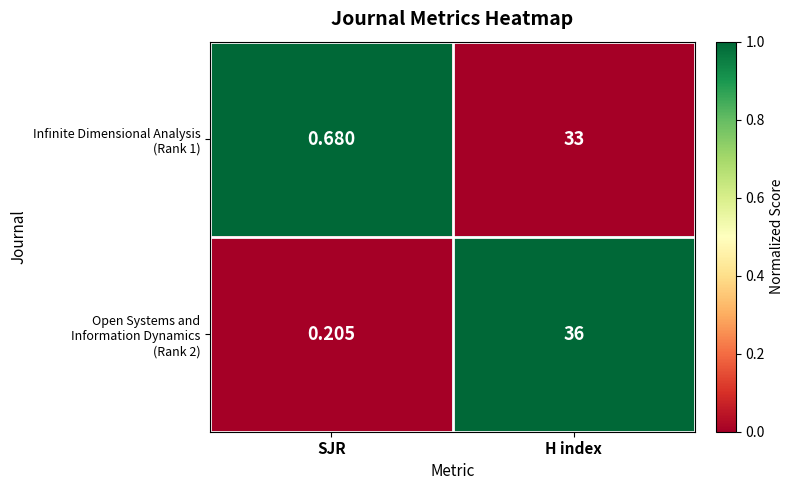

At which category does the chart reach its peak across all series?

H index